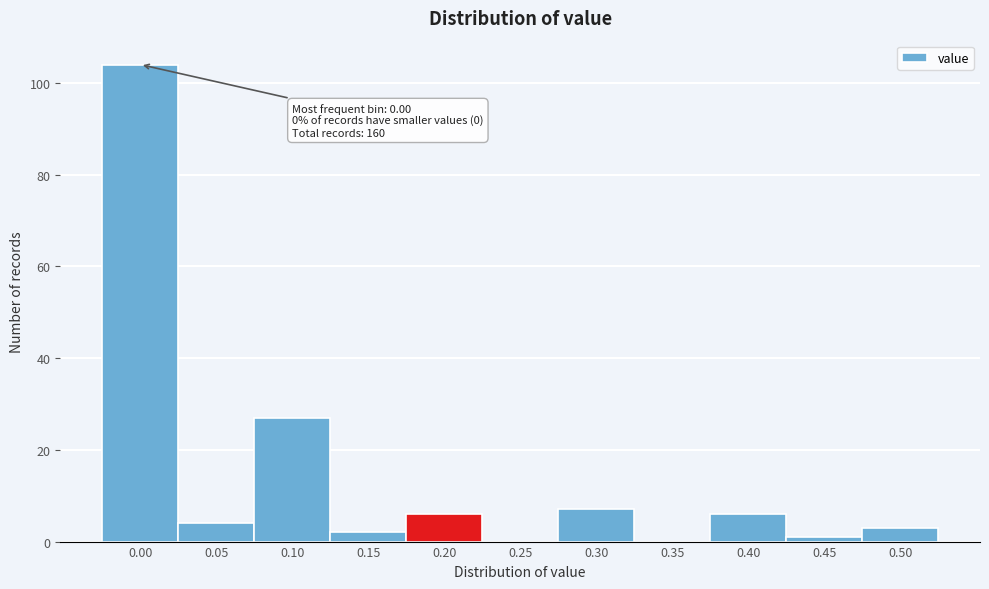

Reading left to right, extract all data points from this chart.

0.00=104	0.05=4	0.10=27	0.15=2	0.20=6	0.25=0	0.30=7	0.35=0	0.40=6	0.45=1	0.50=3